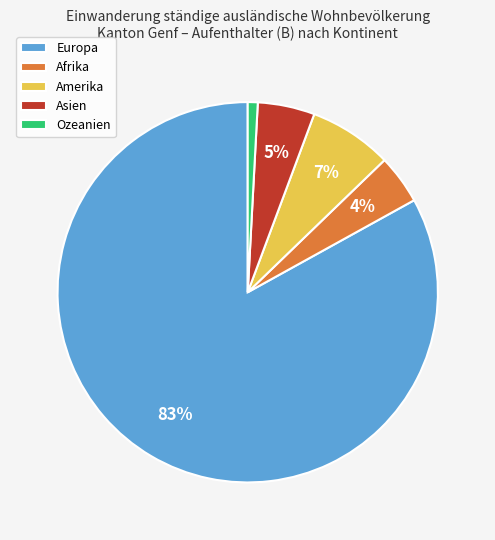

Do Europa and Ozeanien together represent more than half of the pie?

Yes